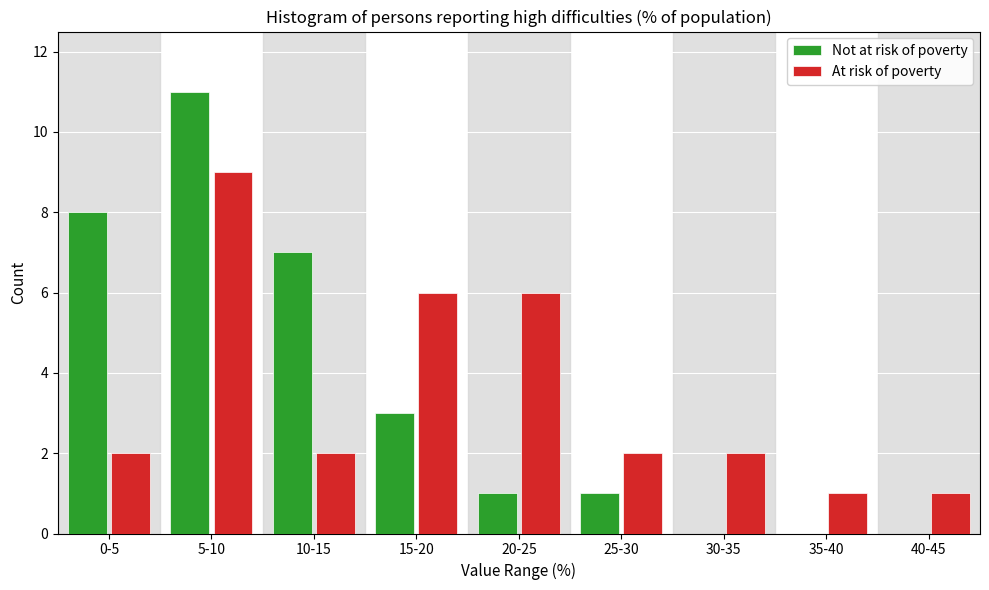

Reading left to right, transcribe all the data shown in this chart.

Not at risk of poverty: 0-5=8	5-10=11	10-15=7	15-20=3	20-25=1	25-30=1	30-35=0	35-40=0	40-45=0
At risk of poverty: 0-5=2	5-10=9	10-15=2	15-20=6	20-25=6	25-30=2	30-35=2	35-40=1	40-45=1